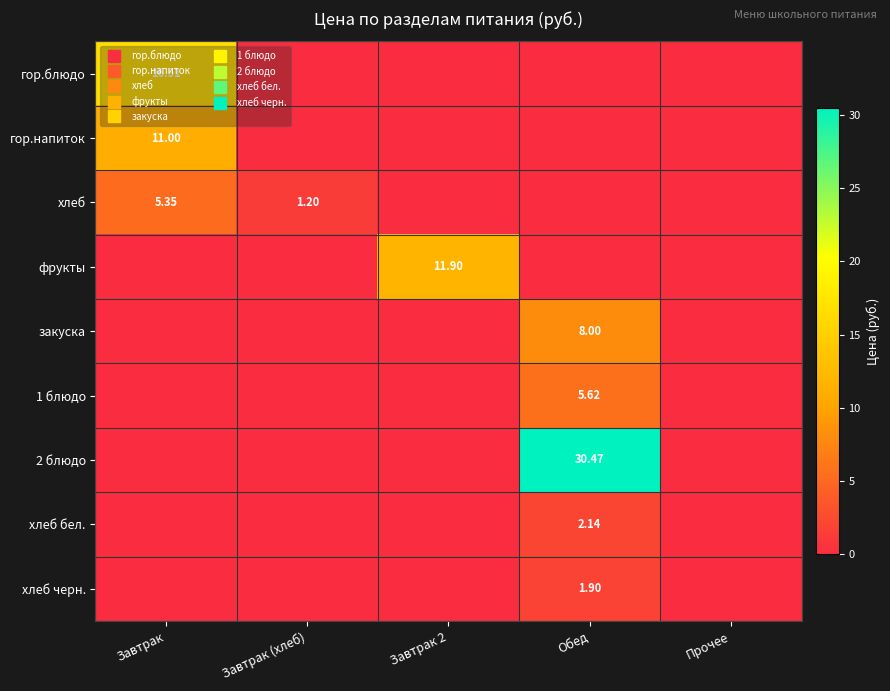

Is it true that закуска equals 14.0 at Обед?

False